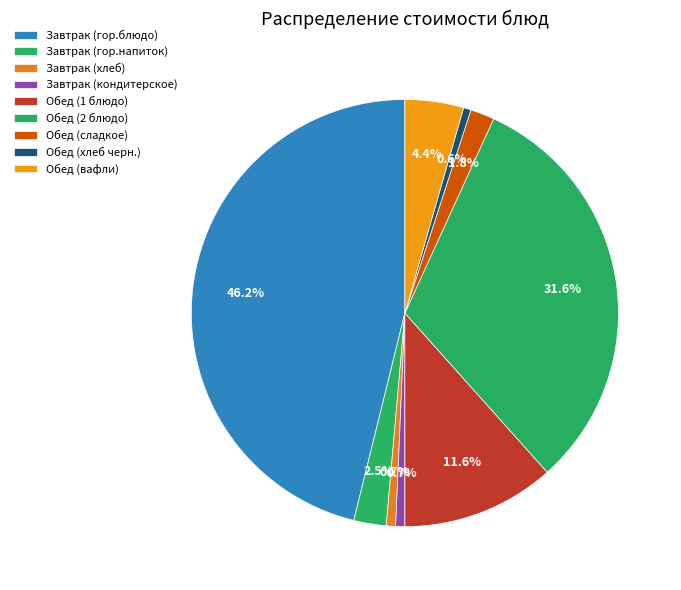

Count the number of slices in the pie.

9